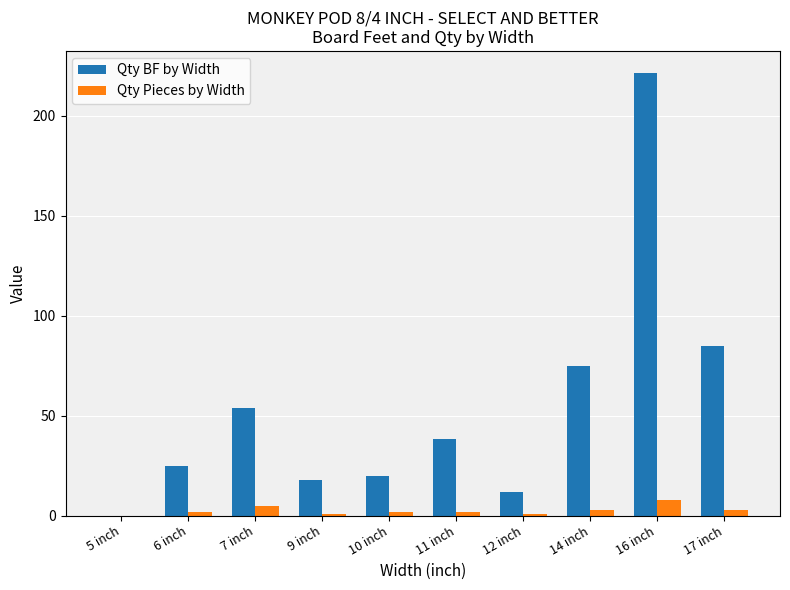

The Qty BF by Width series shows 82.0 at 7 inch. True or false?

False